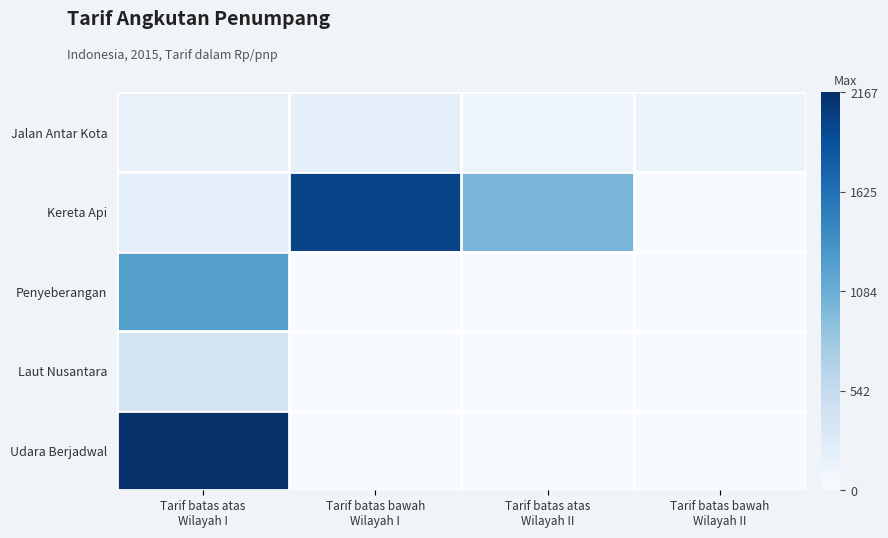

Which series has the largest range (max minus min)?

Udara Berjadwal